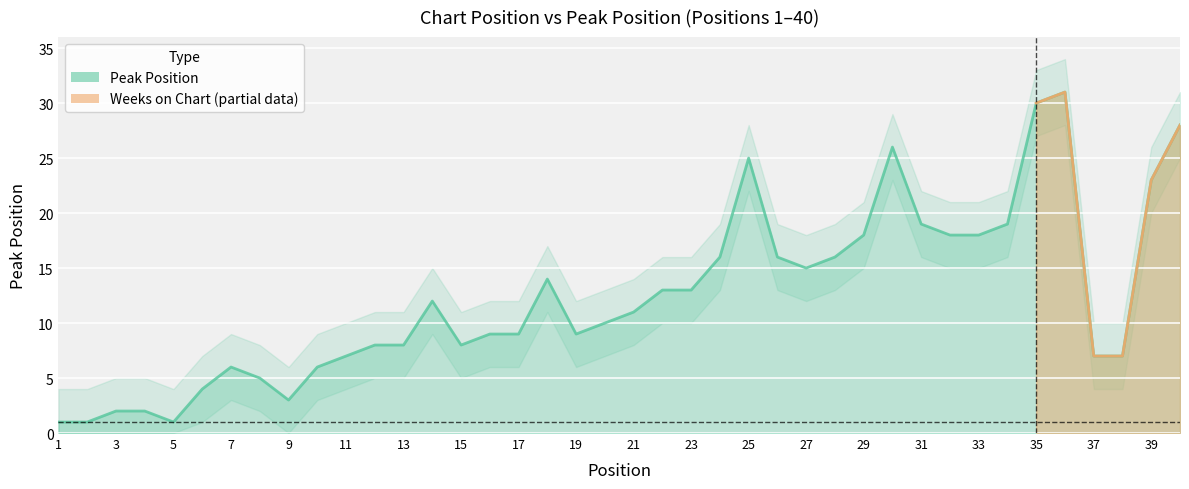

What is the change in value from 5 to 11?

+6